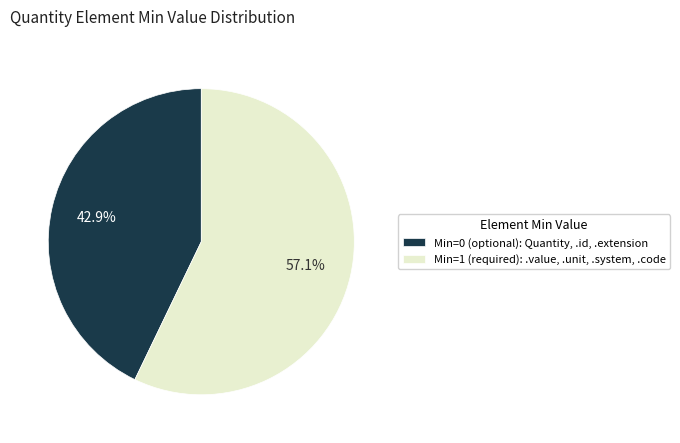

Which slice represents more than half of the pie?

Min=1 (required): .value, .unit, .system, .code